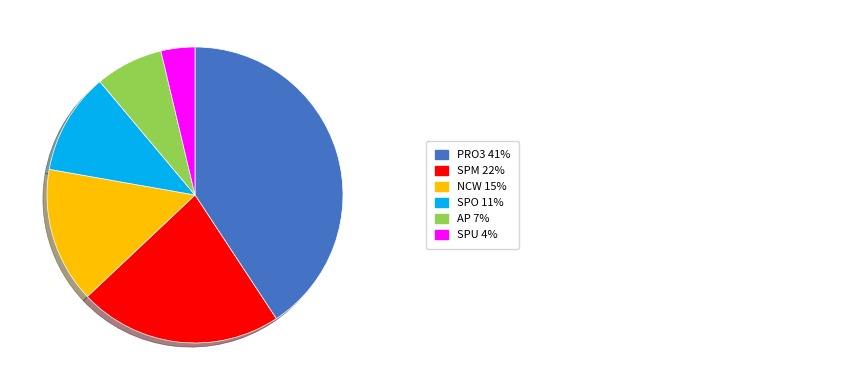

Does any single category account for the majority?

No